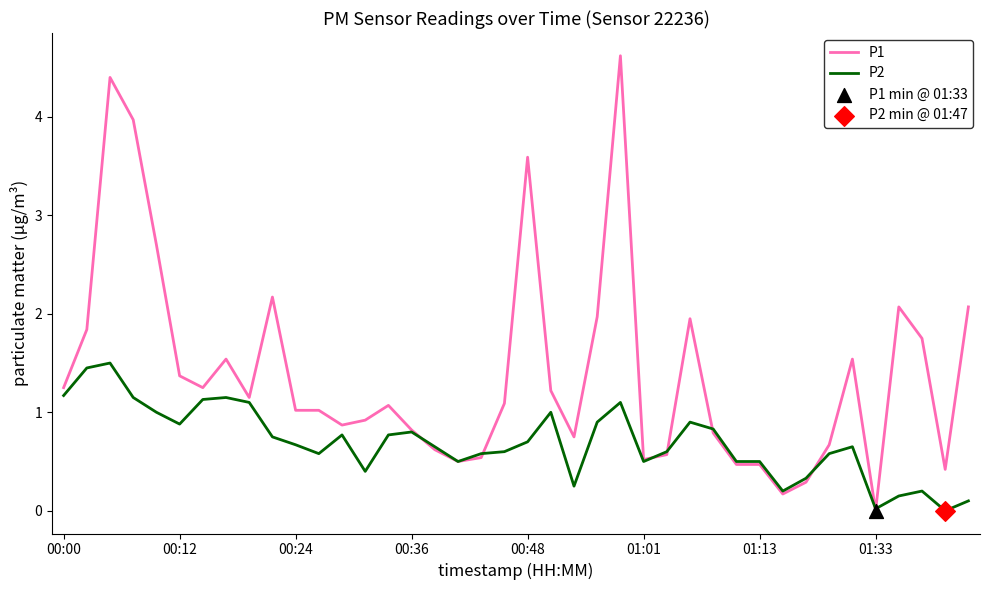

Which series has the largest total across all categories?

P1